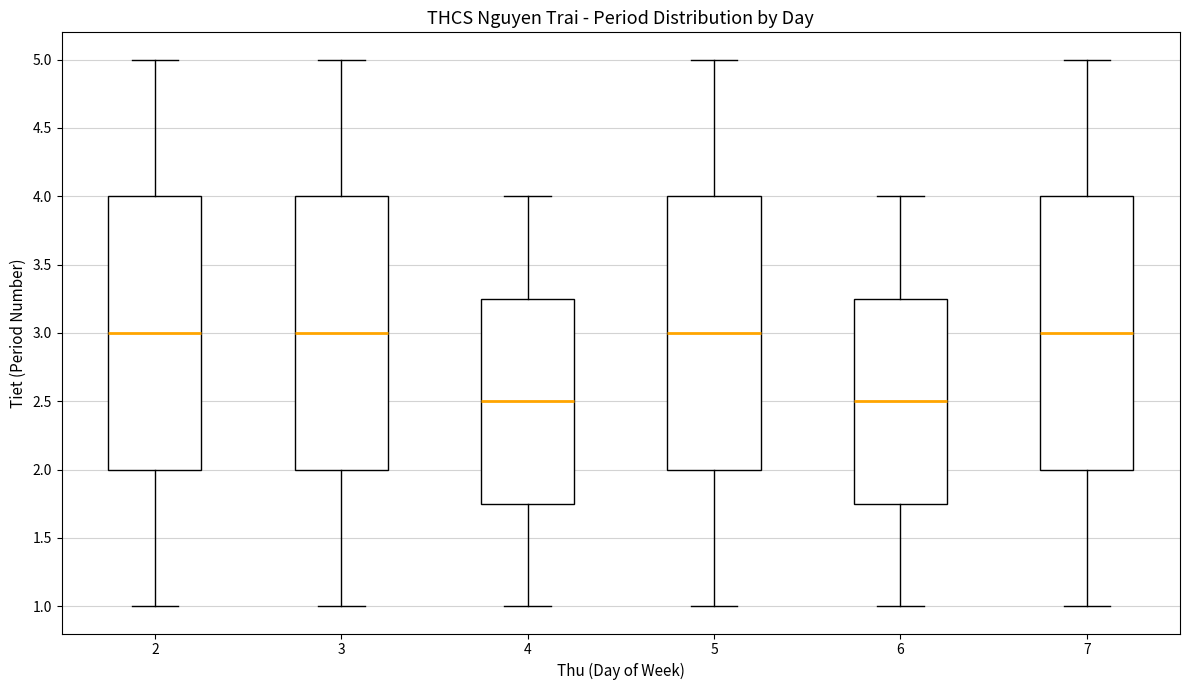

Reading left to right, read every box against the y-axis: the position of its median line, the range the box covers, and the ends of its whiskers. The values are not printed on the chart, so give them approximately, as read against the axis.

2: median 3.00, box 2.00 to 4.00, whiskers 1.00 to 5.00
3: median 3.00, box 2.00 to 4.00, whiskers 1.00 to 5.00
4: median 2.50, box 1.75 to 3.25, whiskers 1.00 to 4.00
5: median 3.00, box 2.00 to 4.00, whiskers 1.00 to 5.00
6: median 2.50, box 1.75 to 3.25, whiskers 1.00 to 4.00
7: median 3.00, box 2.00 to 4.00, whiskers 1.00 to 5.00